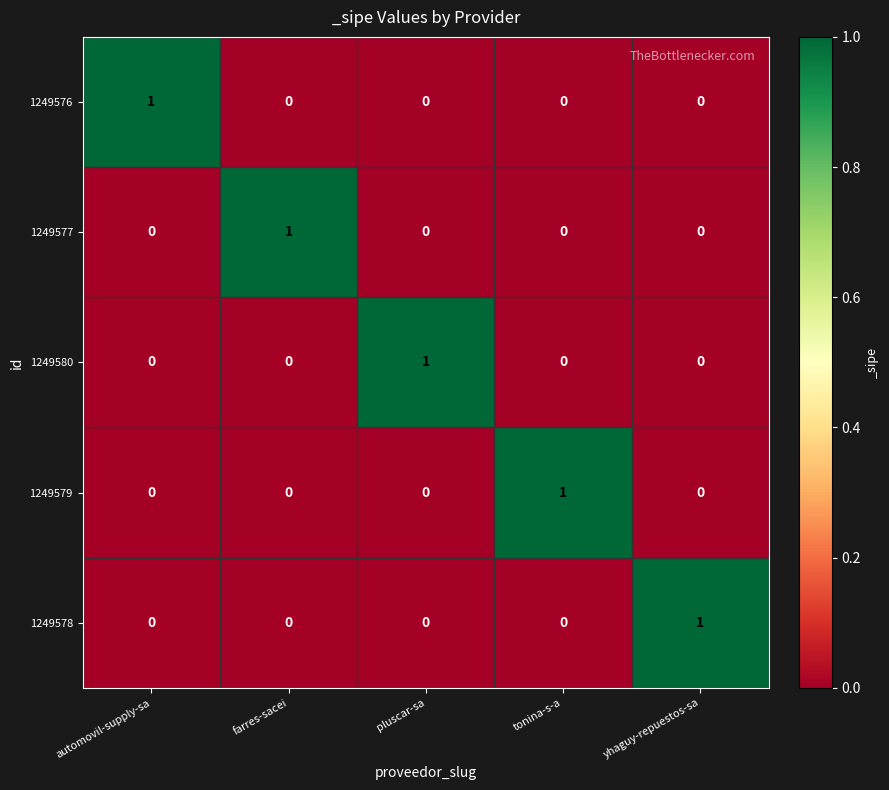

At how many categories does at least one series exceed 0?

5